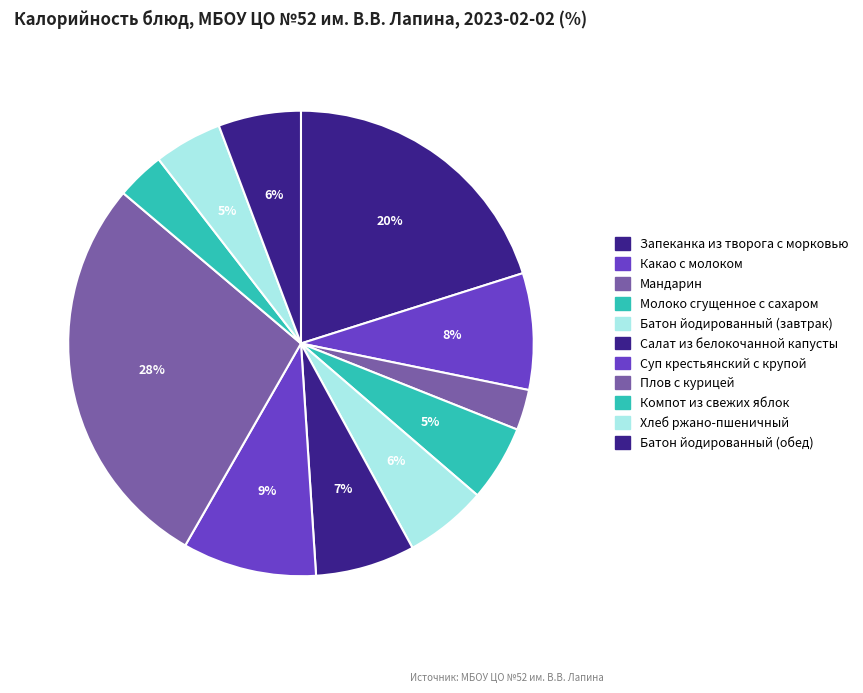

True or false: Мандарин accounts for 10% of the total.

False